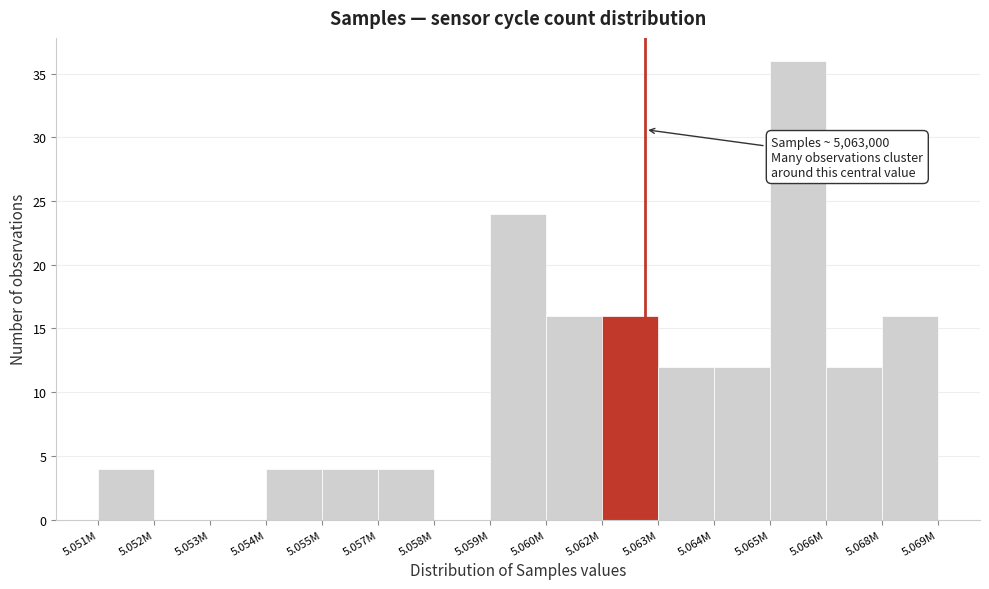

Reading left to right, what are all the values shown in this chart?

5.051M=4	5.052M=0	5.053M=0	5.054M=4	5.055M=4	5.057M=4	5.058M=0	5.059M=24	5.060M=16	5.062M=16	5.063M=12	5.064M=12	5.065M=36	5.066M=12	5.068M=16